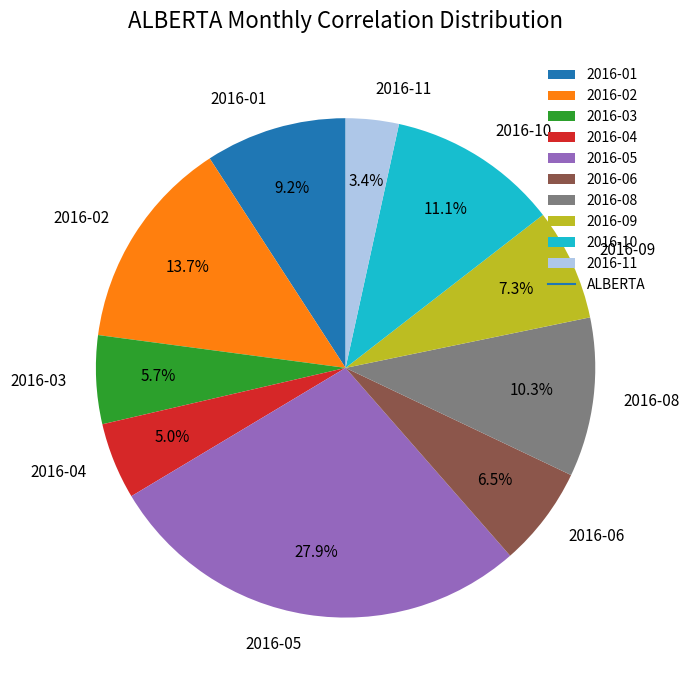

The 2016-08 slice represents 1% of the pie. True or false?

False